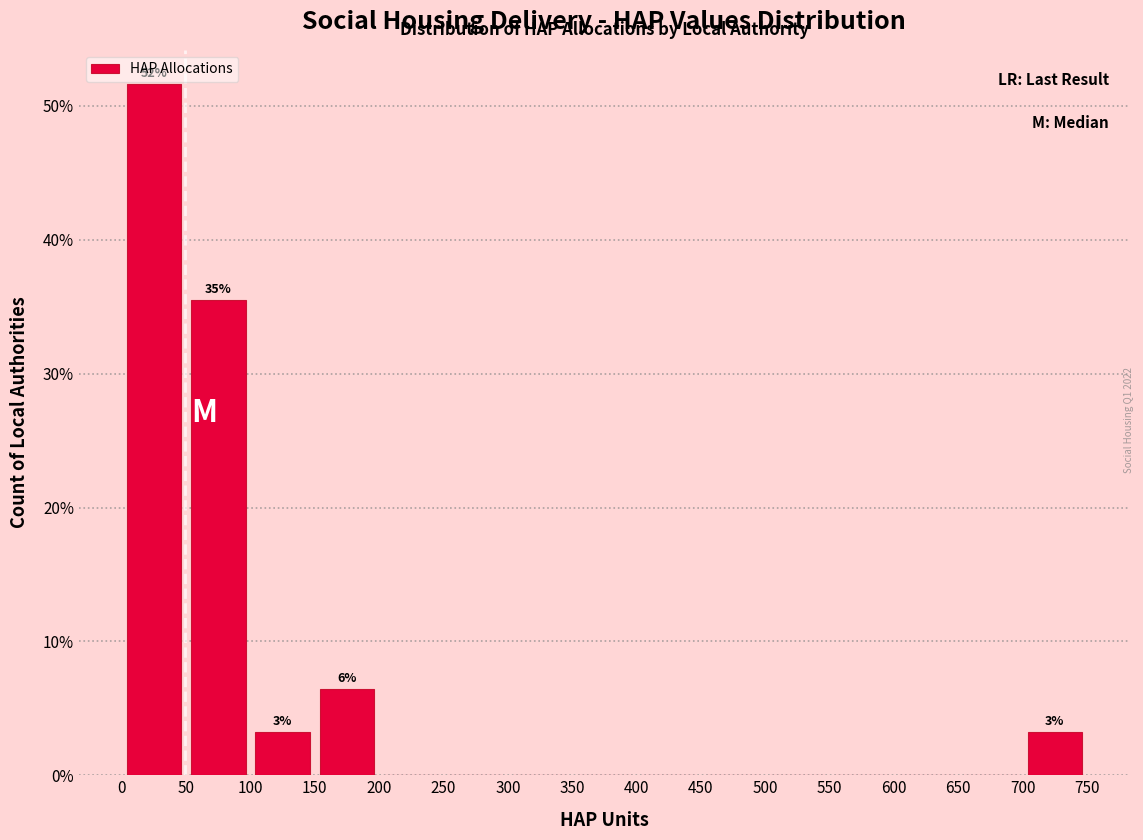

Over which range of the x-axis is the bar tallest?

0 to 50